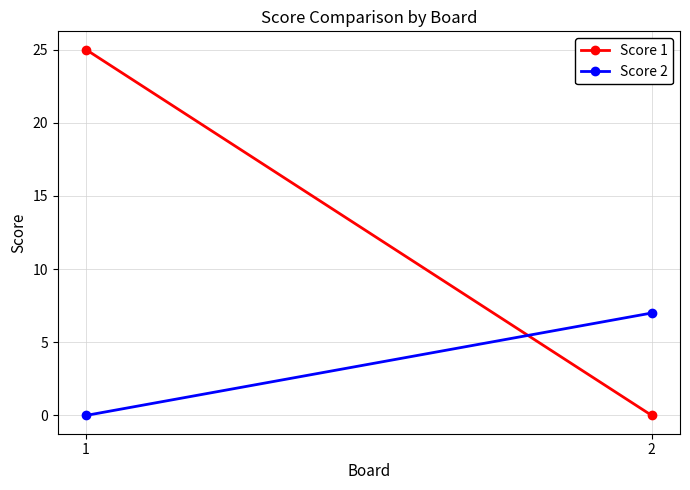

What is the total value across all series at 1?

25